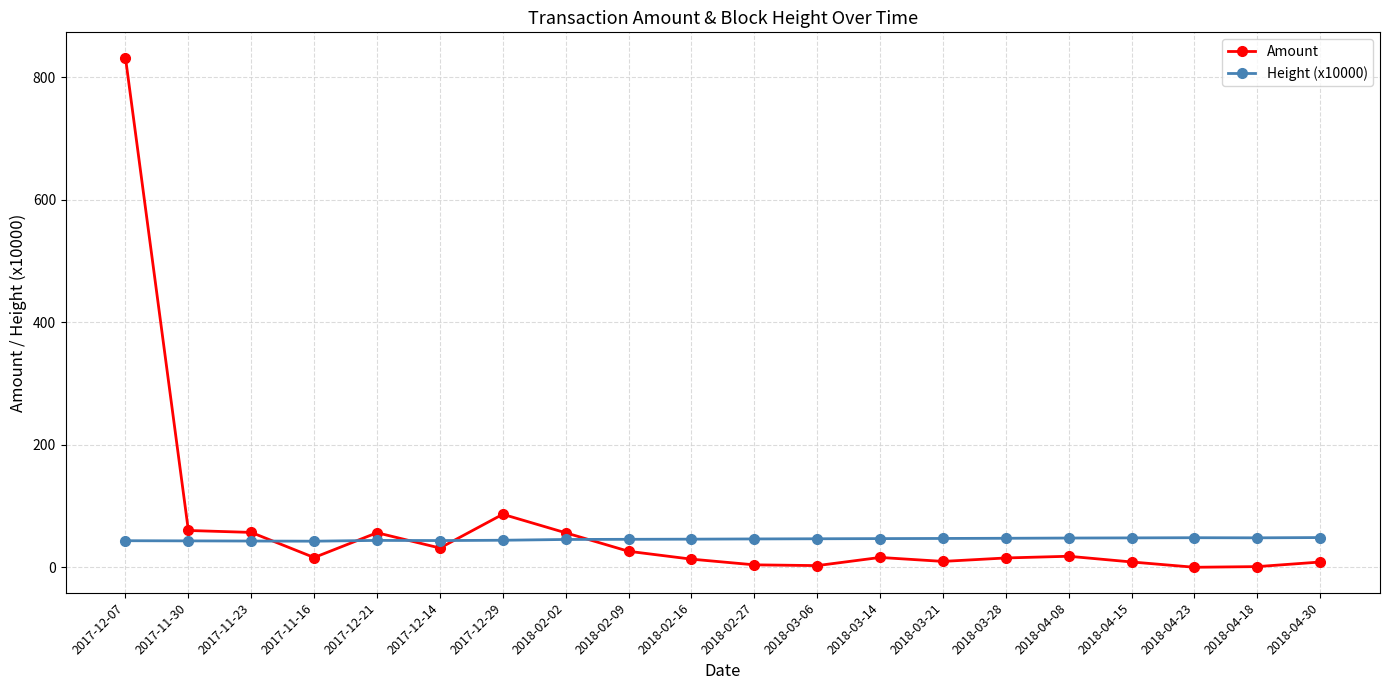

What is the label of the 2nd point from the left?

2017-11-30